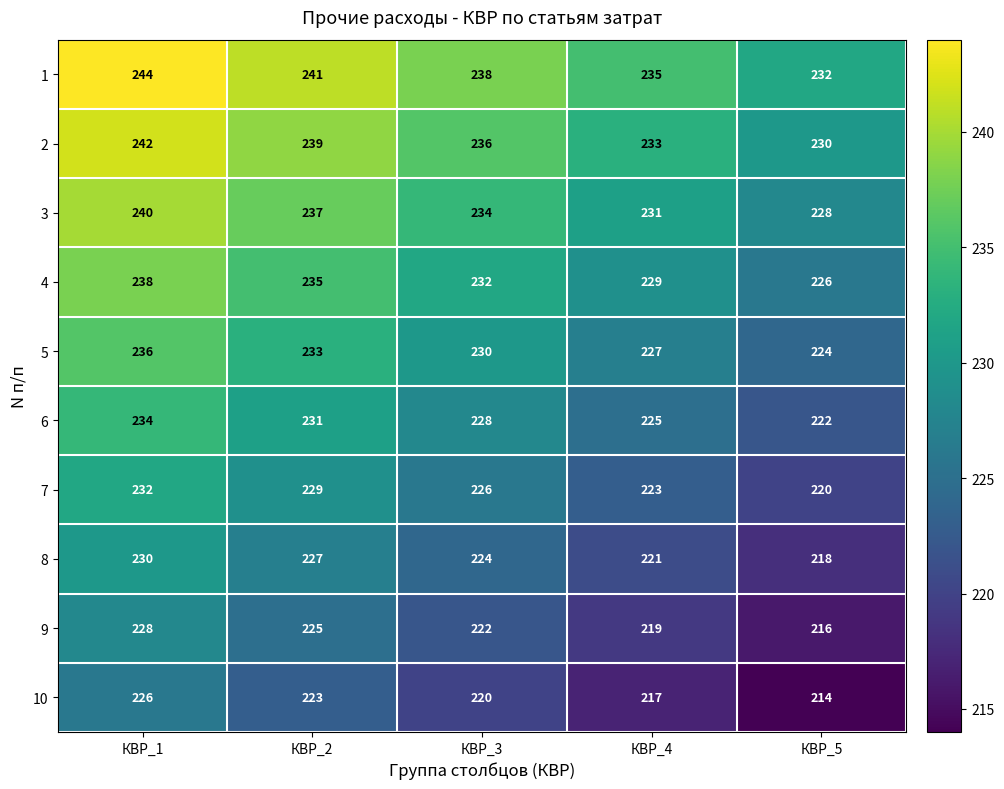

What is the sum of the 10 values at КВР_4 and КВР_3?

437